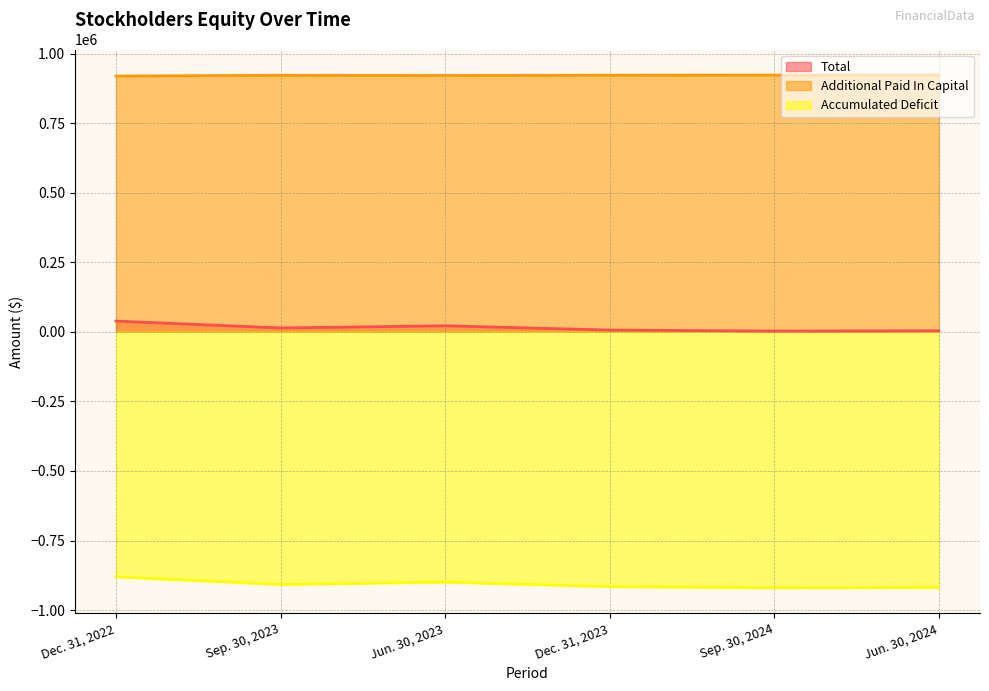

True or false: Additional Paid In Capital and Accumulated Deficit intersect in this chart.

False